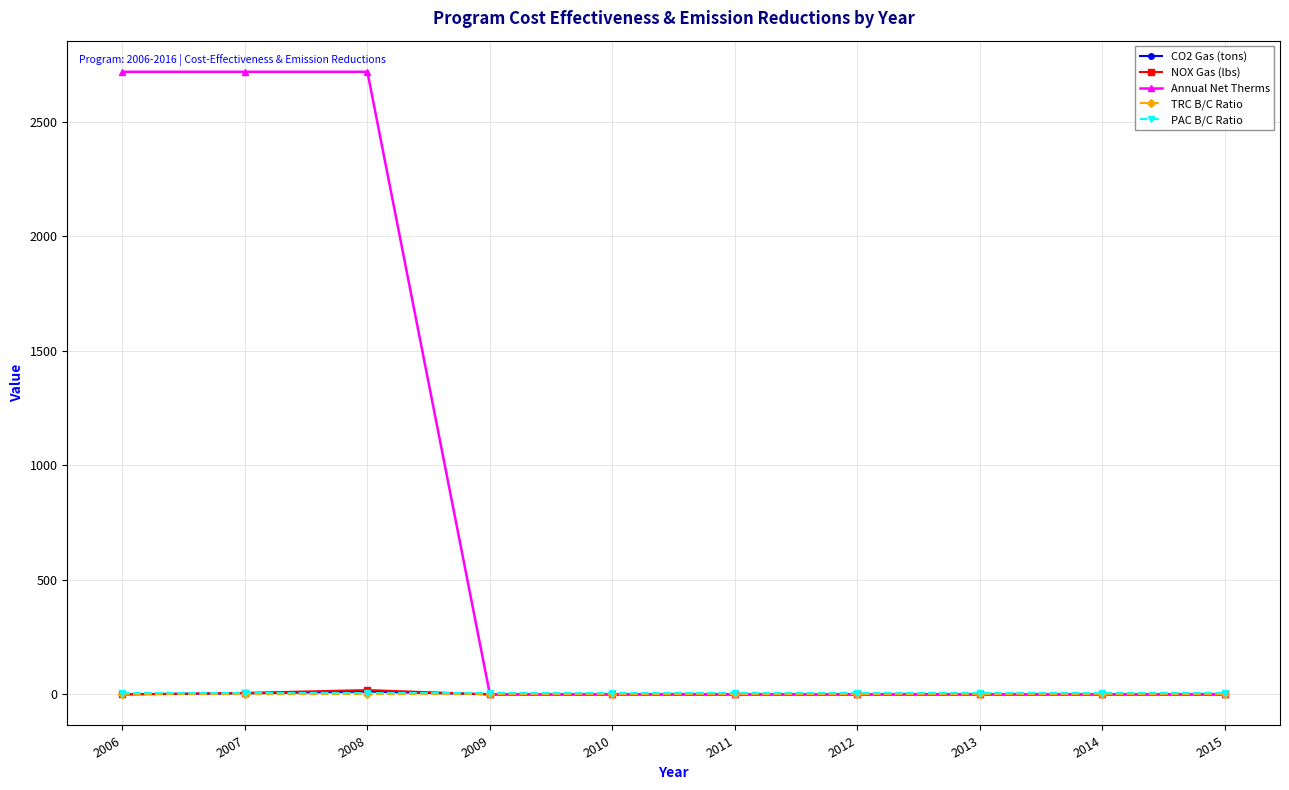

Which series has the widest spread of values?

Annual Net Therms